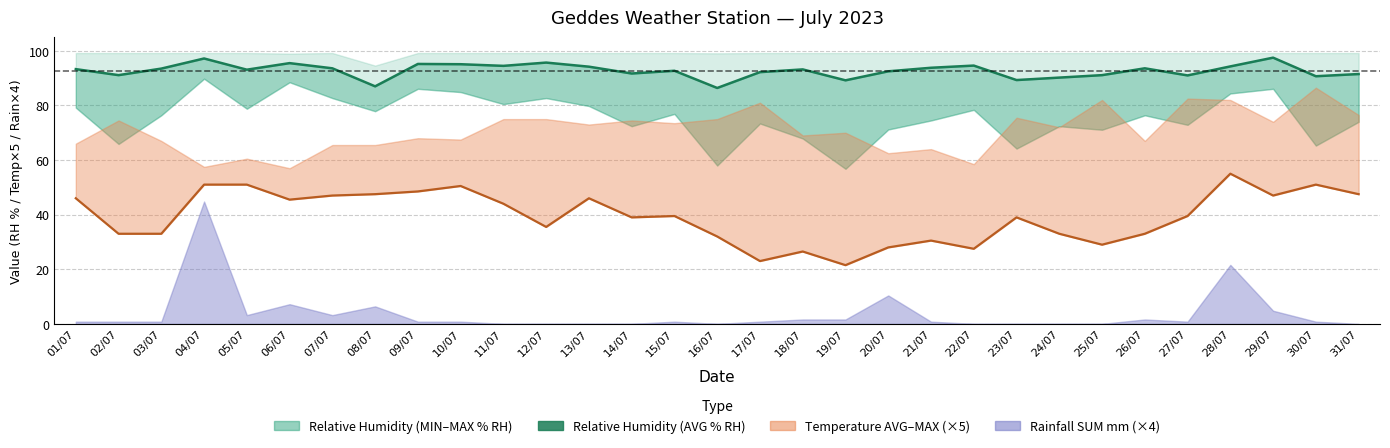

How many values in the Geddes Relative Humidity (AVG % RH) line series are below 93?

14